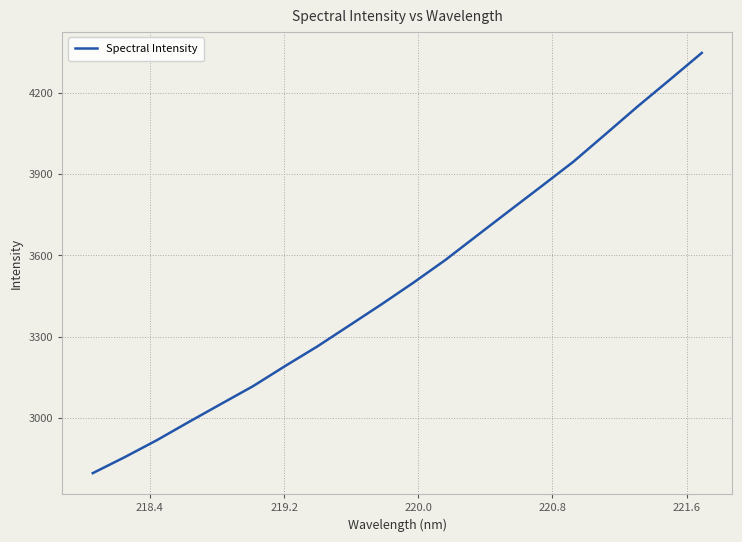

Reading left to right, list all the values displayed in this chart.

2795.2	2854.5	2917.1	2984.6	3050.9	3116.8	3191.1	3263.2	3340.8	3418.7	3499.1	3583.2	3674.5	3765.4	3855.7	3946.9	4048.4	4150.5	4248.8	4348.2